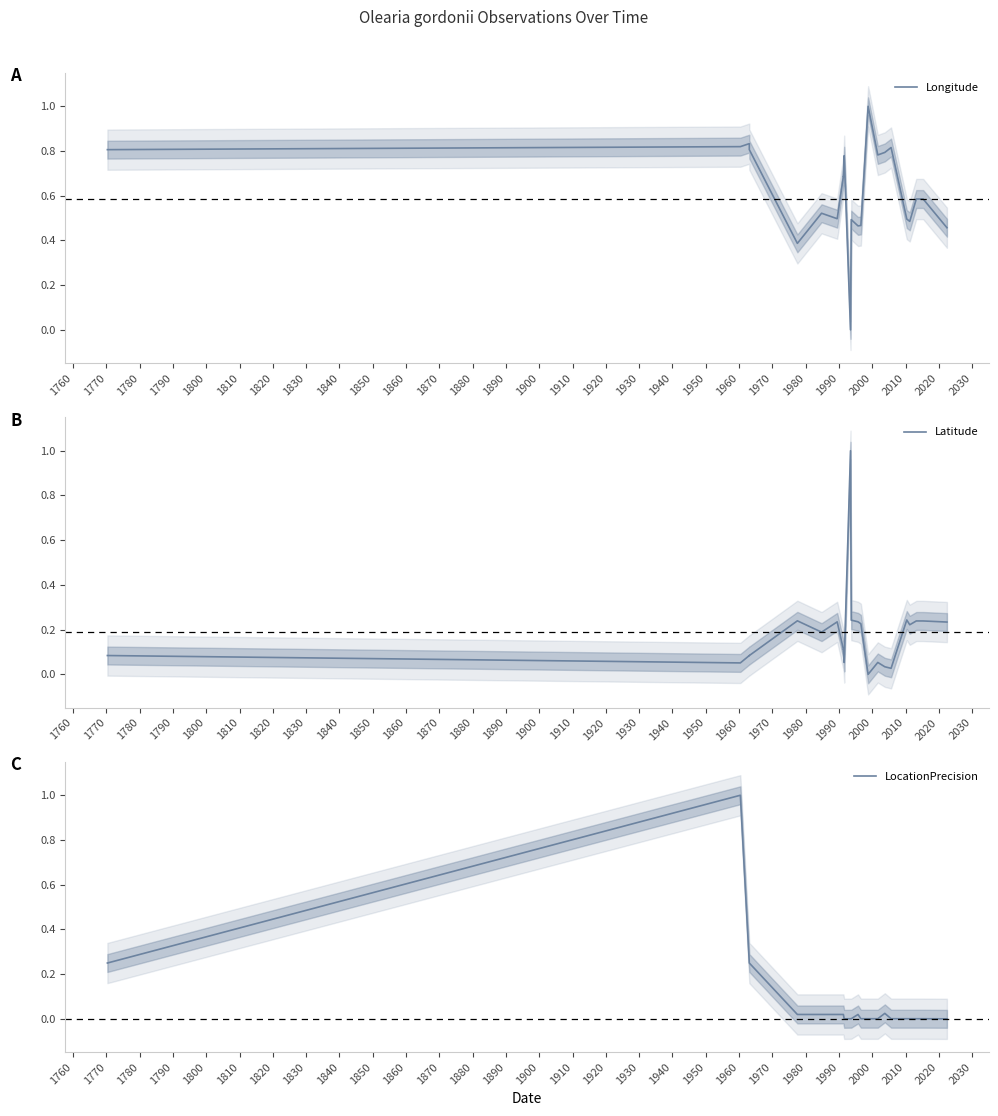

What is the difference between the highest and lowest values at 1770?

0.7